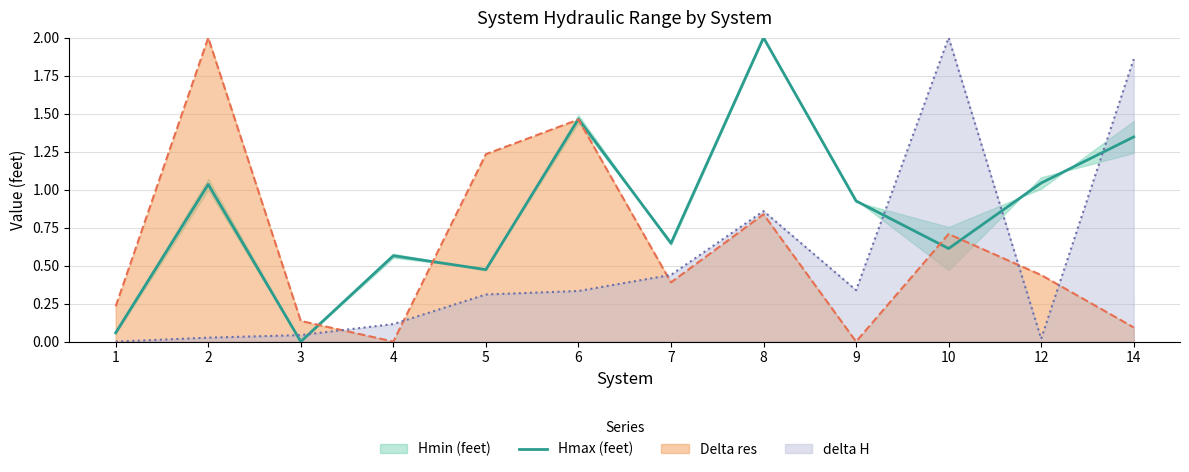

Read the value at 4.

0.6